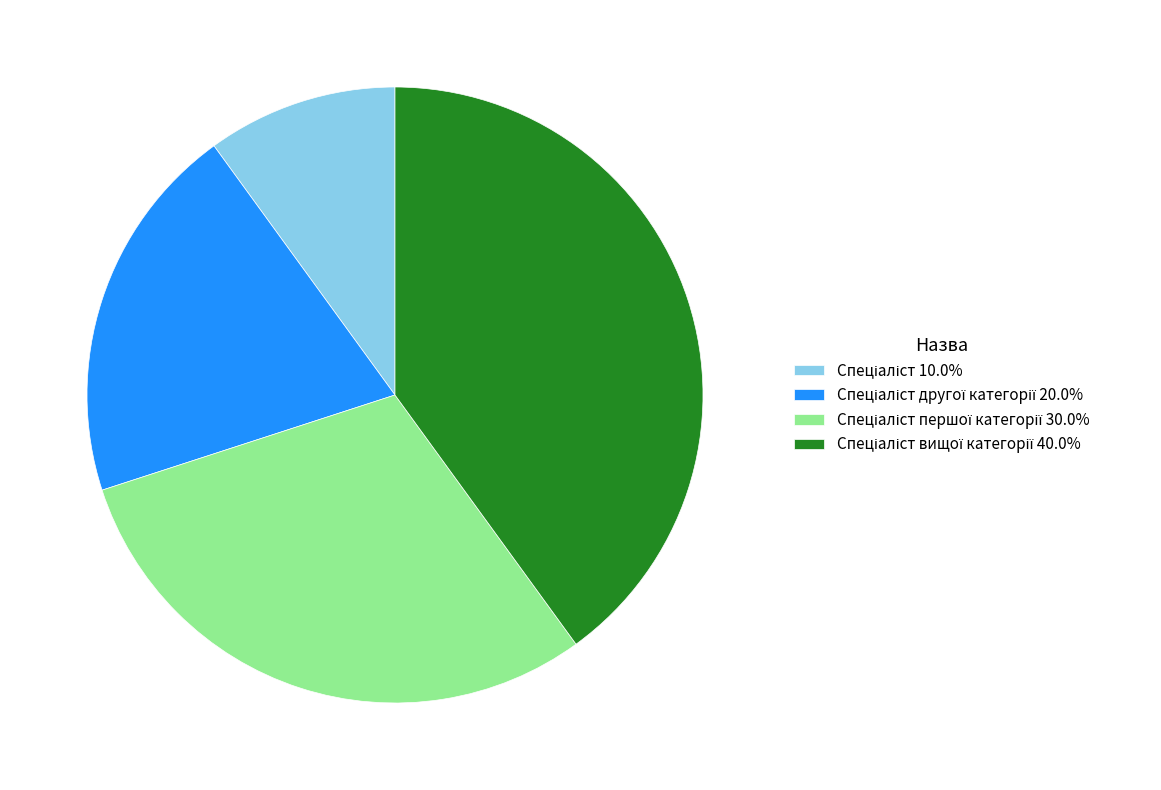

How many segments does this pie chart have?

4